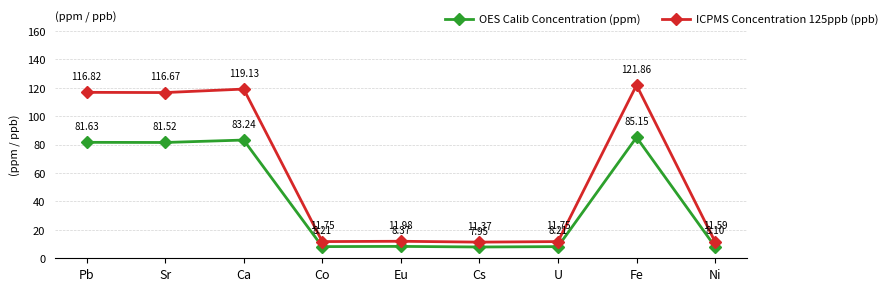

Which series changed the most between Pb and Co?

ICPMS Concentration 125ppb (ppb)